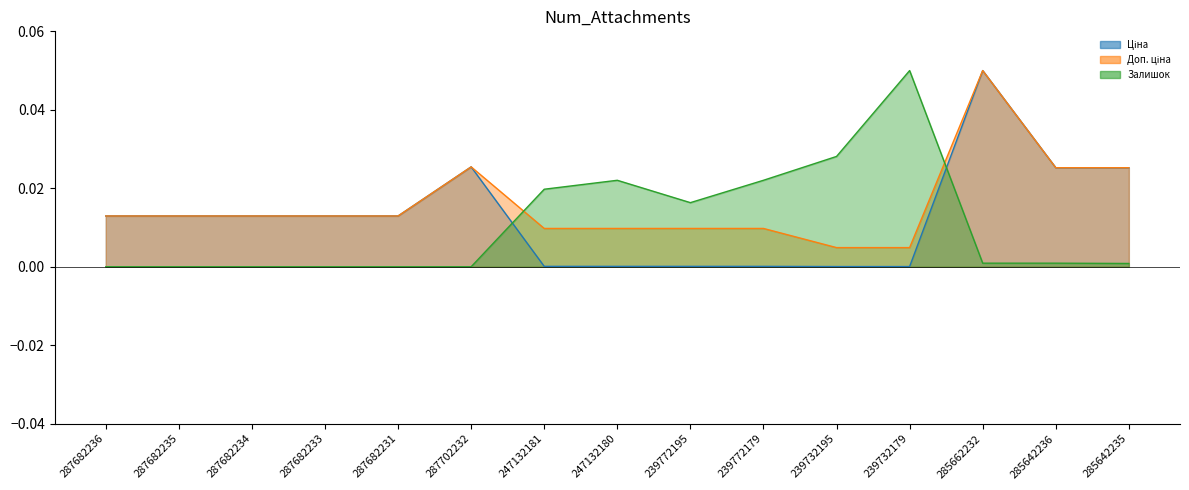

How many interior local peaks does the Доп. ціна series have?

2